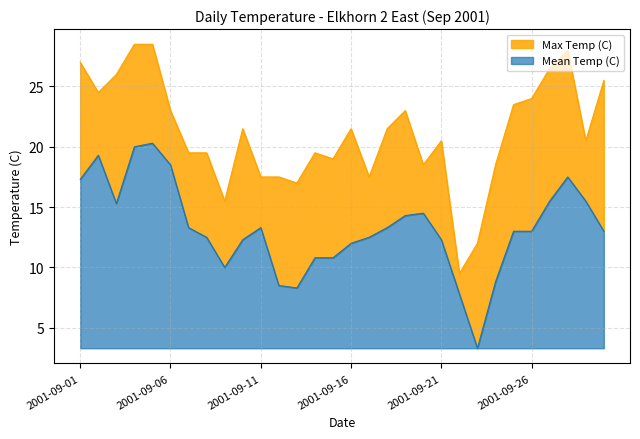

List the series in order of their peak value, highest first.

Max Temp (C), Mean Temp (C)